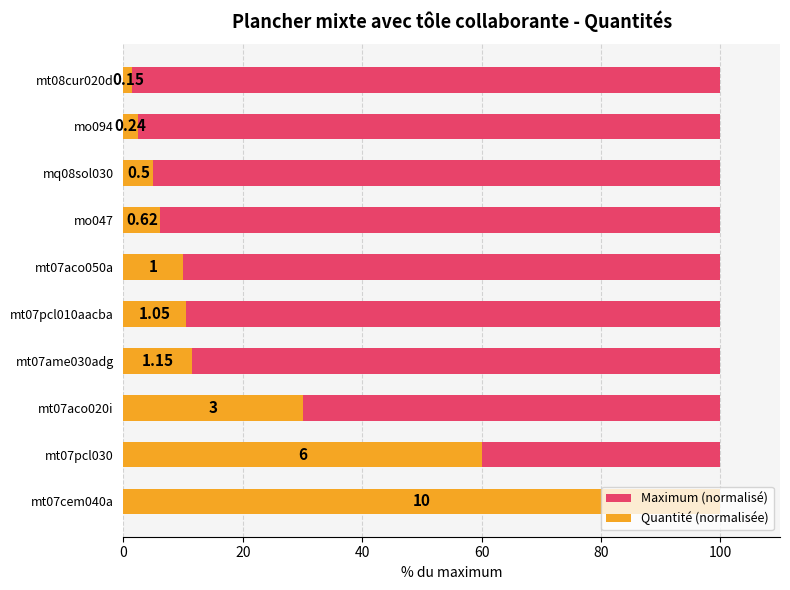

Which series has the widest spread of values?

Quantité (normalisée)